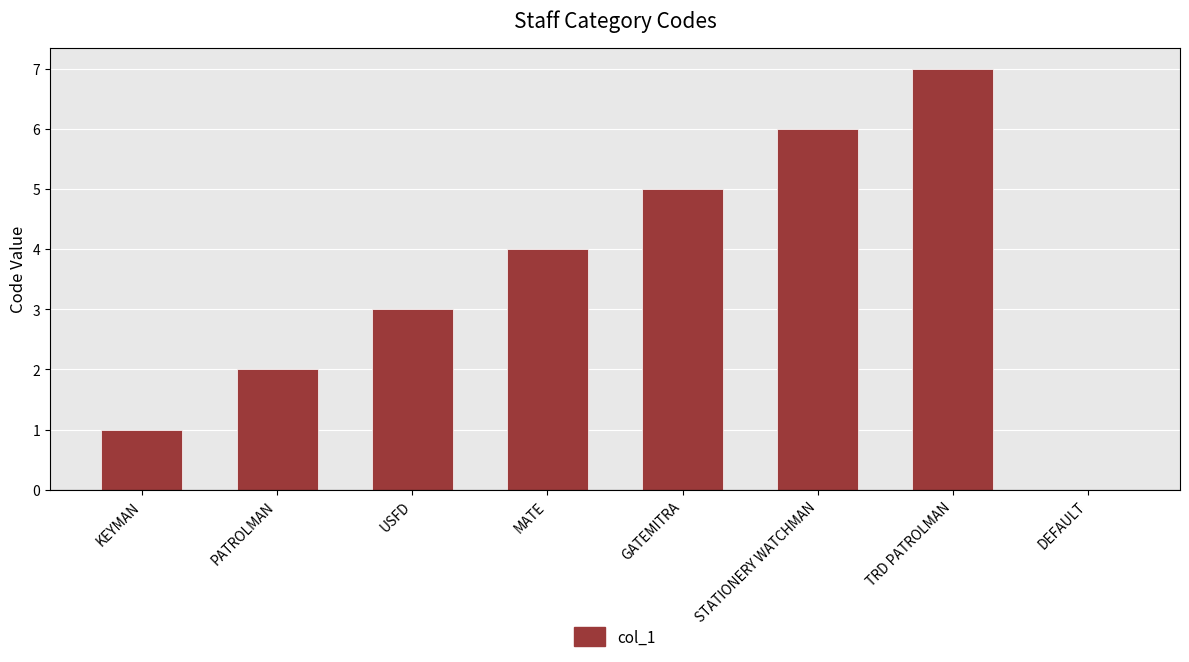

Reading left to right, extract all data points from this chart.

1	2	3	4	5	6	7	0